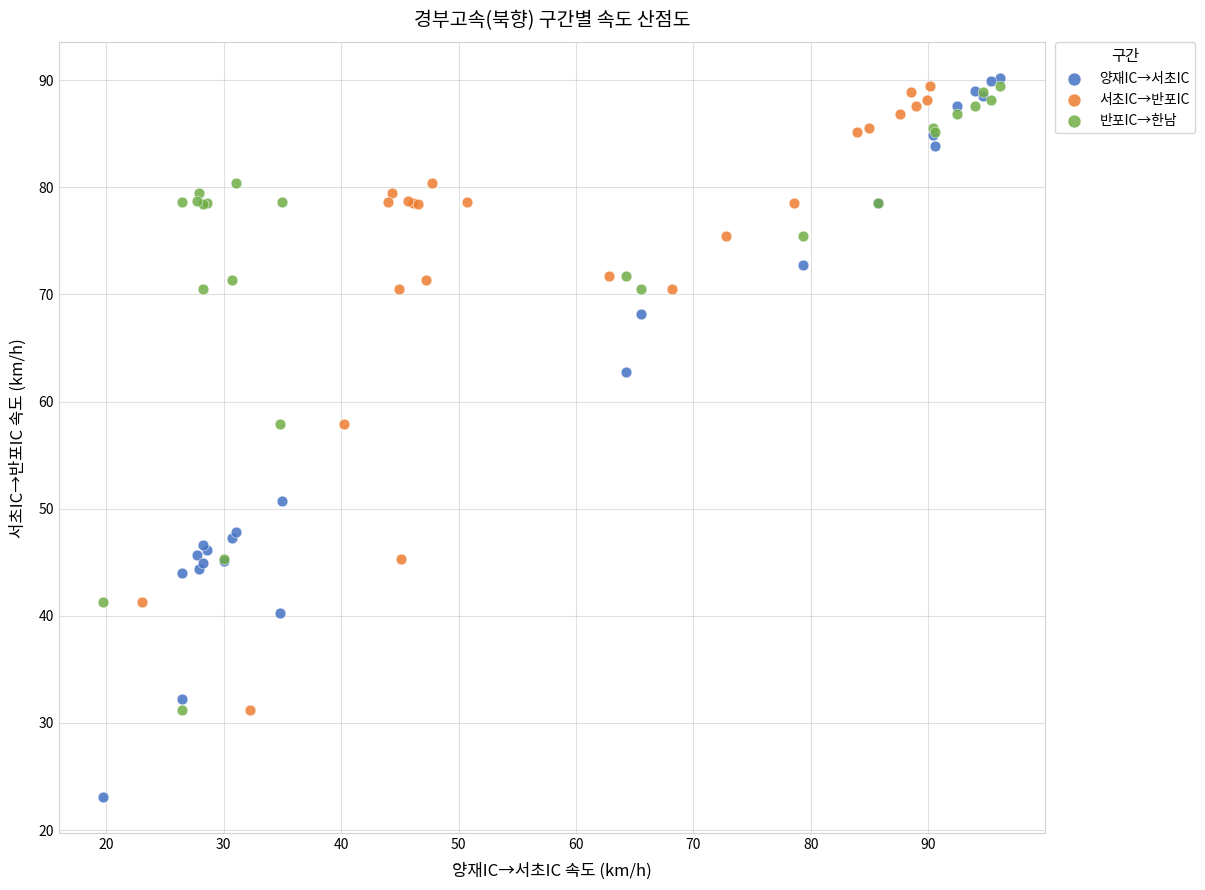

What are all the series names shown in the legend?

양재IC→서초IC, 서초IC→반포IC, 반포IC→한남